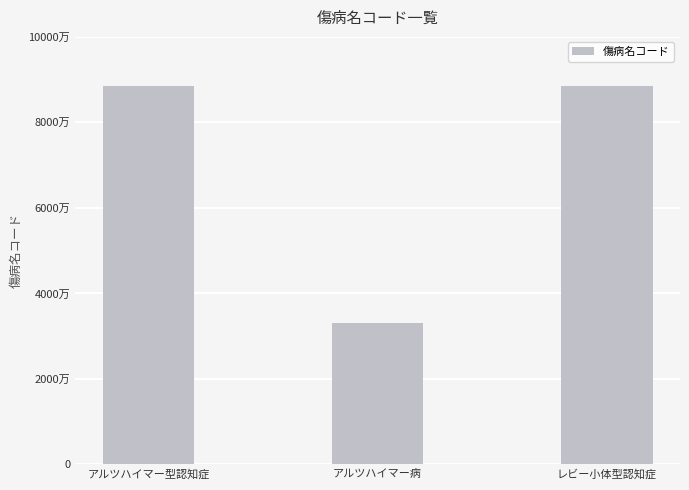

Reading right to left, extract all data points from this chart.

レビー小体型認知症=8845840	アルツハイマー病=3310002	アルツハイマー型認知症=8842549